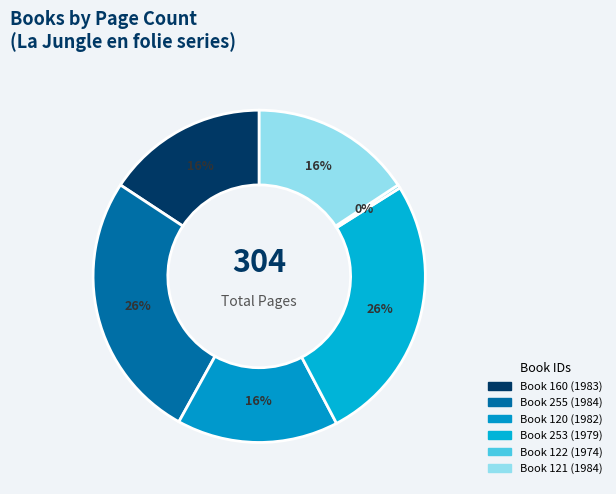

Count the number of slices in the pie.

6